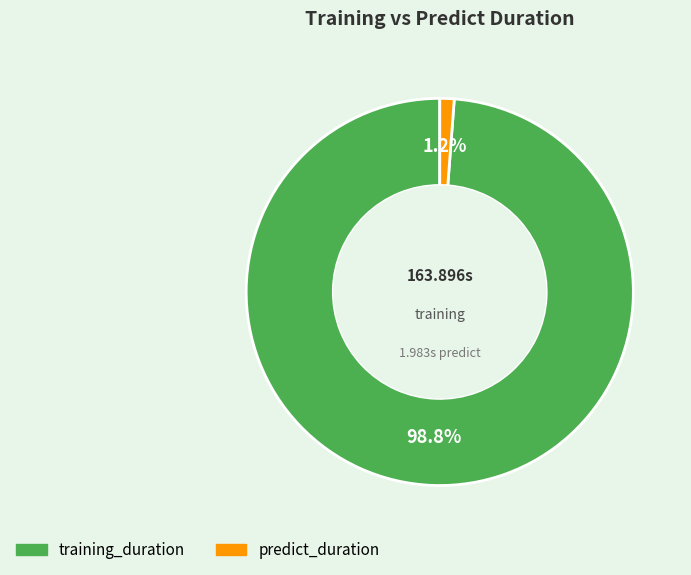

What percentage is the training_duration slice, to the nearest percent?

99%